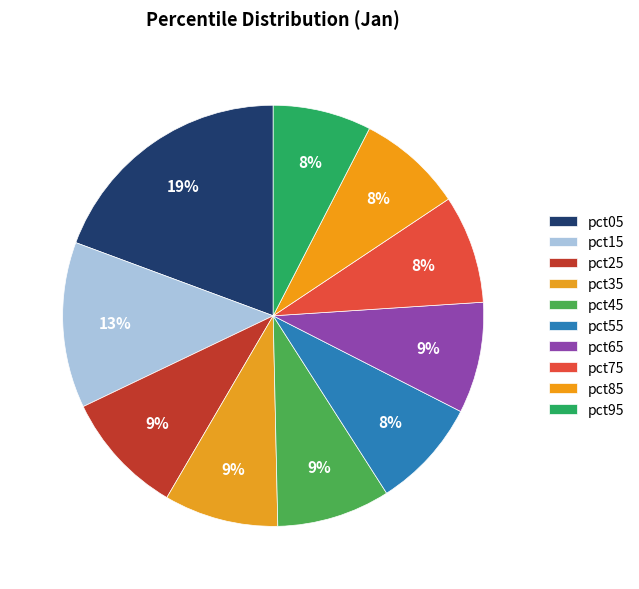

How many segments does this pie chart have?

10